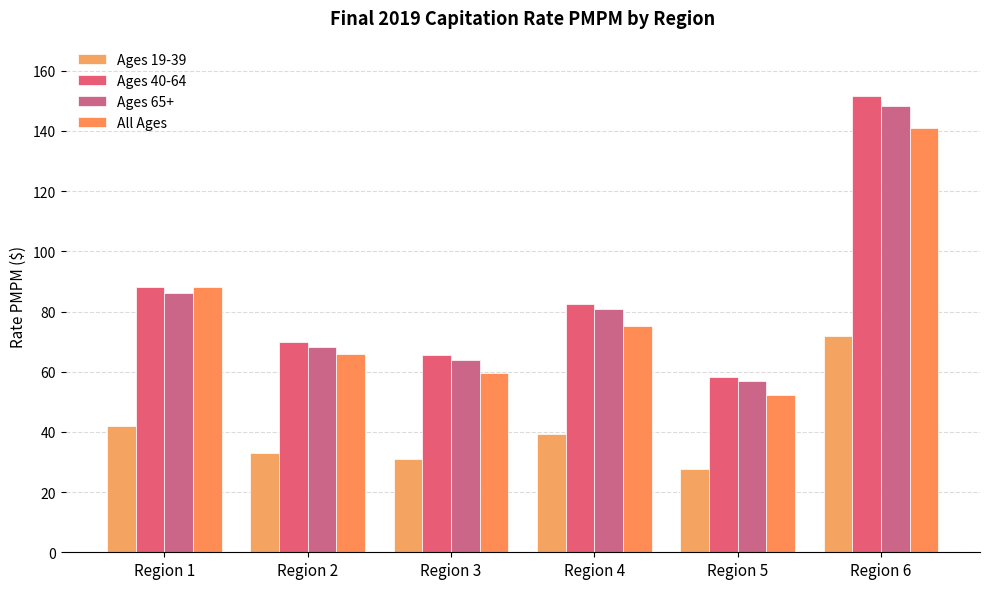

At how many categories does at least one series exceed 130?

1